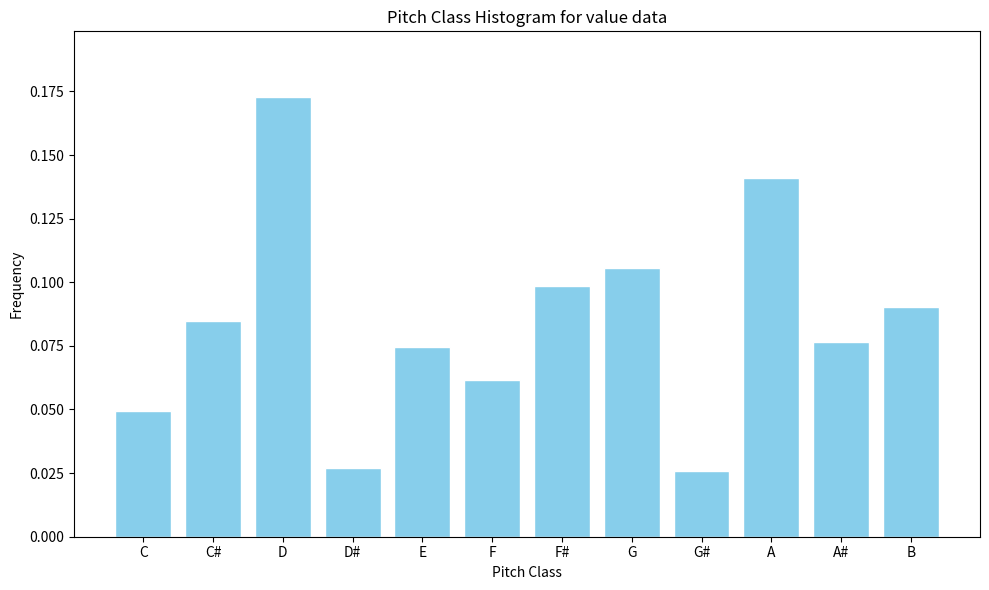

How many values are between 0 and 1?

12